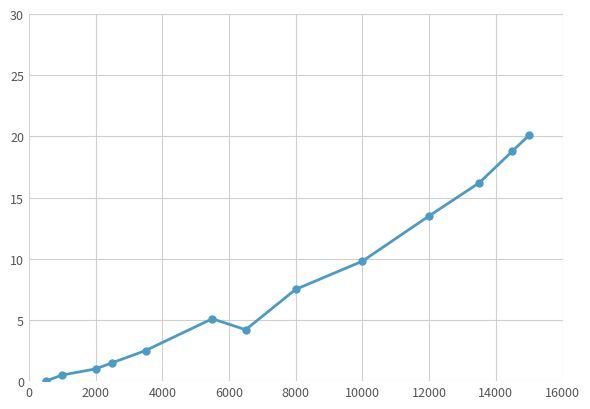

How many points are lower than both their immediate neighbors (excluding endpoints)?

1